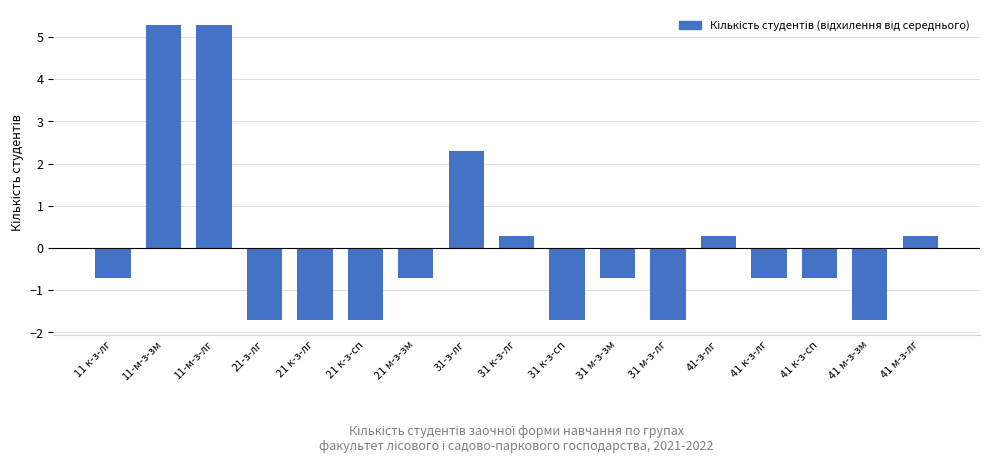

What is the label of the 17th bar from the left?

41 м-з-лг